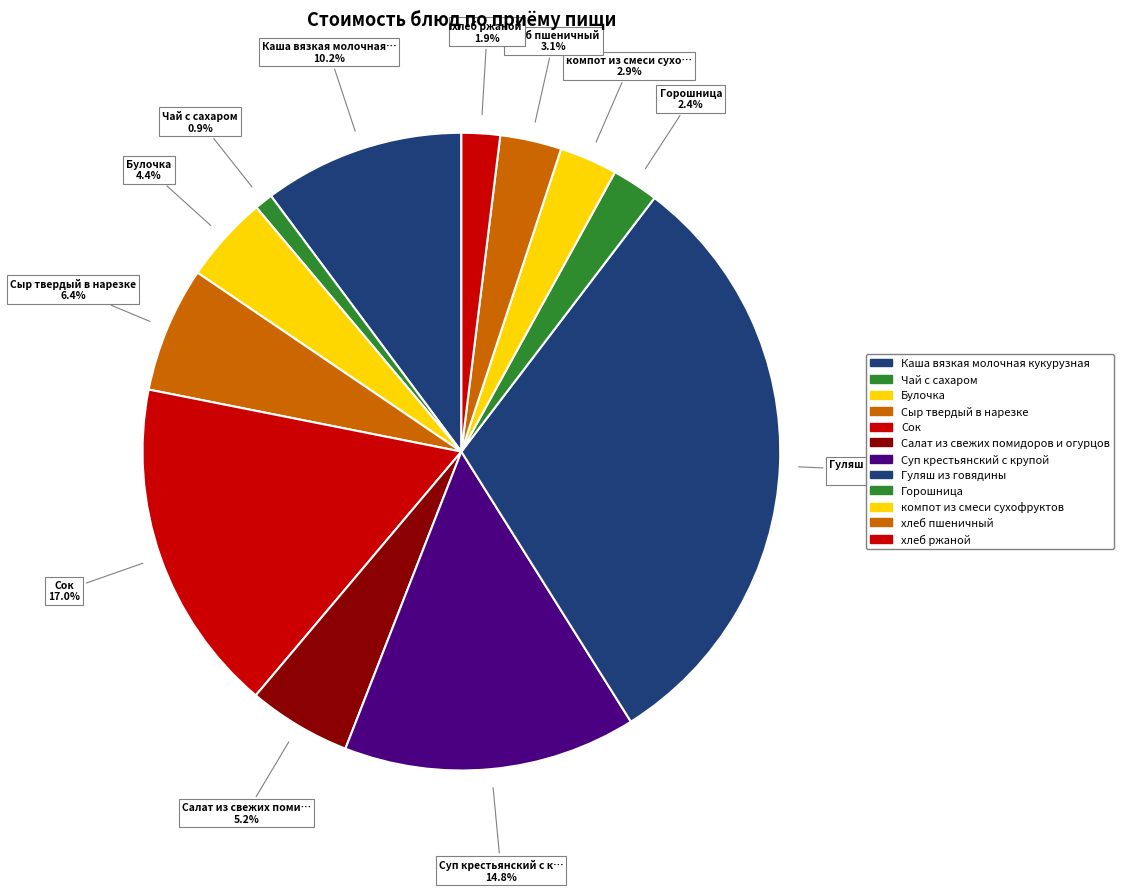

Count the number of slices in the pie.

12